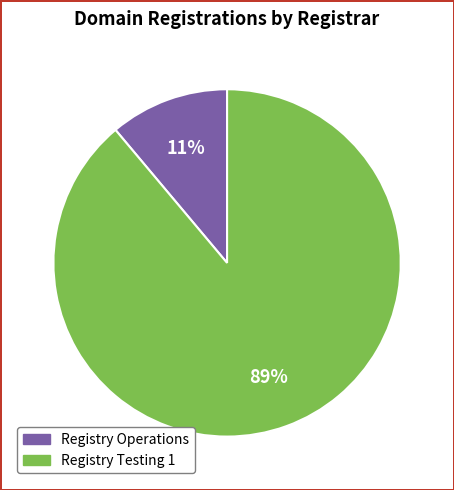

To the nearest percent, what is the difference between the Registry Operations and Registry Testing 1 slice percentages?

78%